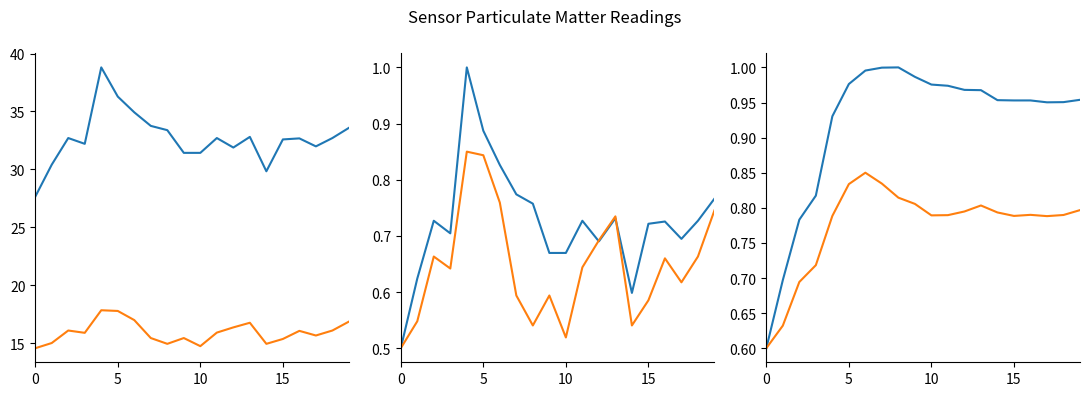

Is this an area chart (filled region under the line)?

No